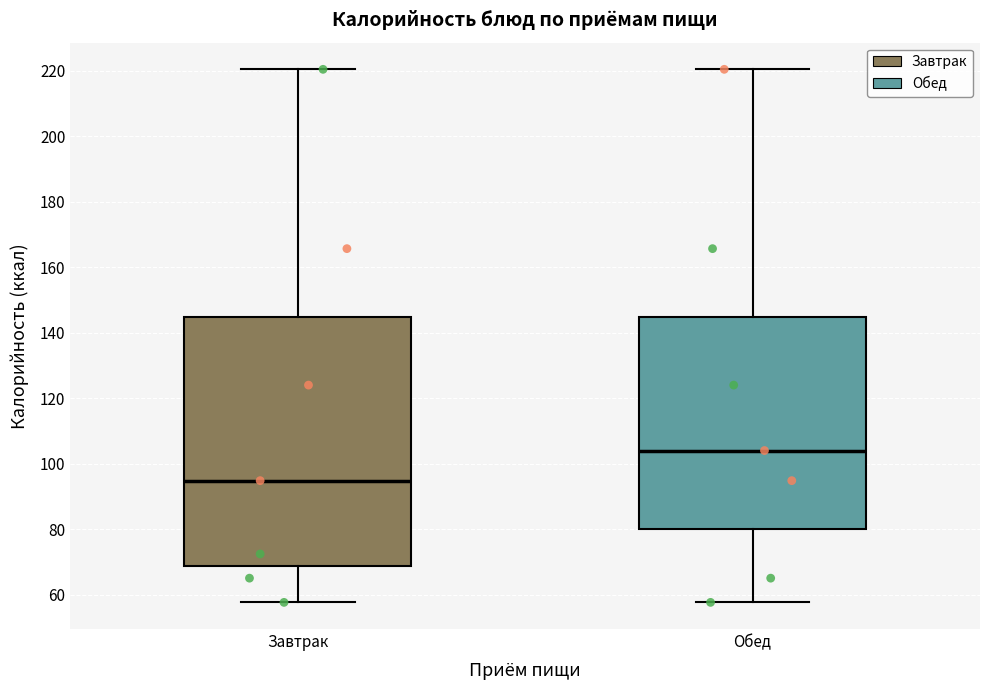

Where is the upper edge of the box for Обед on the y-axis? The values are not printed on the chart, so give them approximately, as read against the axis.

144